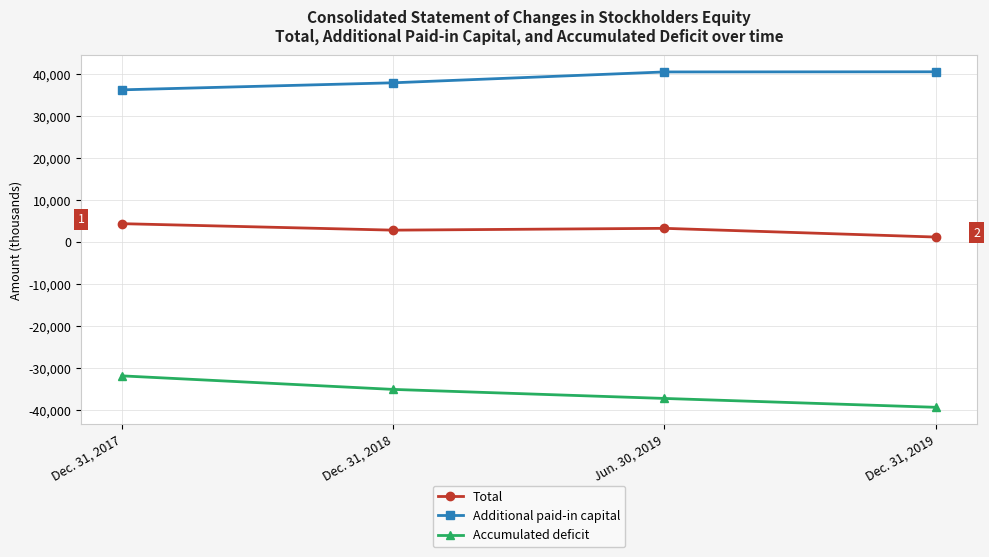

How many series are shown in this chart?

3